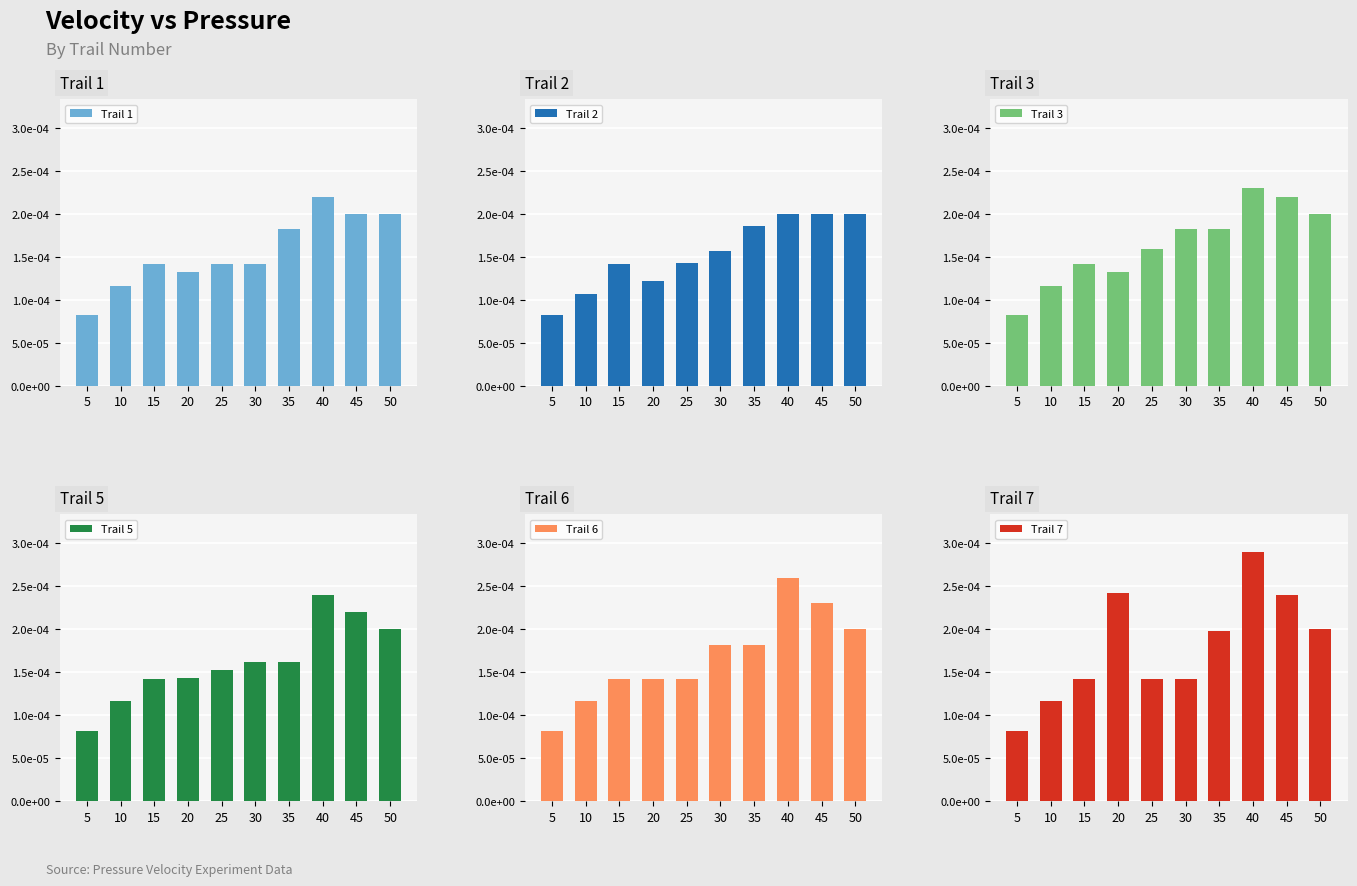

True or false: Trail 6 has a value of 0.0 at 5.

True